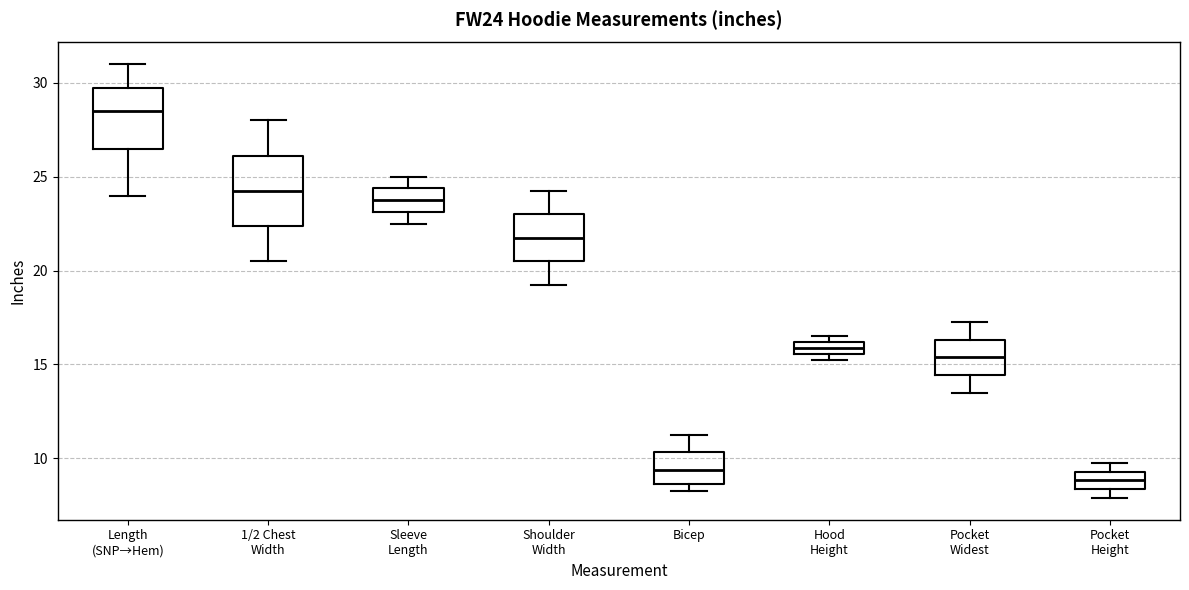

Where is the upper edge of the box for Hood Height on the y-axis? The values are not printed on the chart, so give them approximately, as read against the axis.

16.0